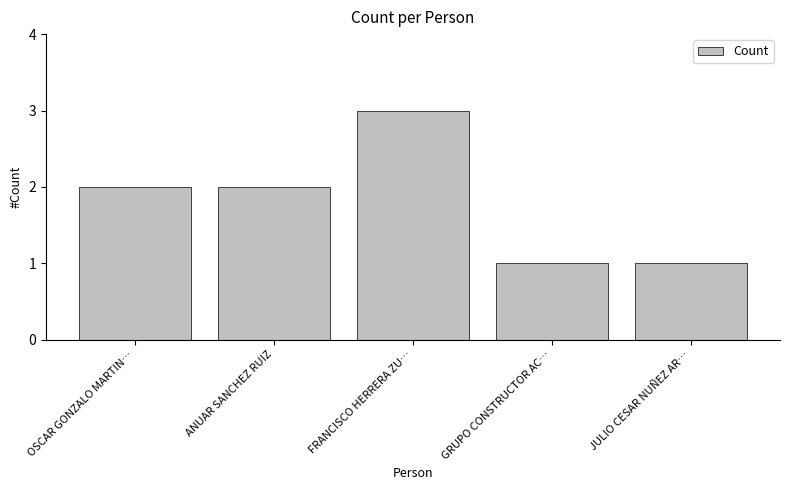

Reading left to right, transcribe all the data shown in this chart.

2	2	3	1	1